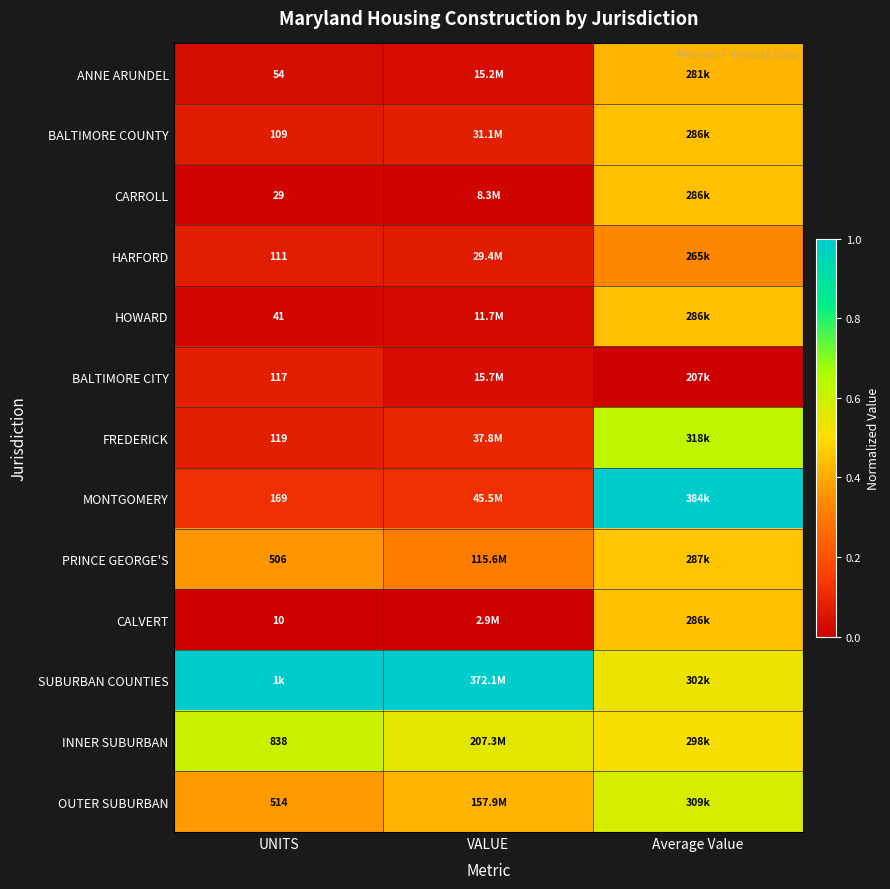

How many data points does each series have?

3